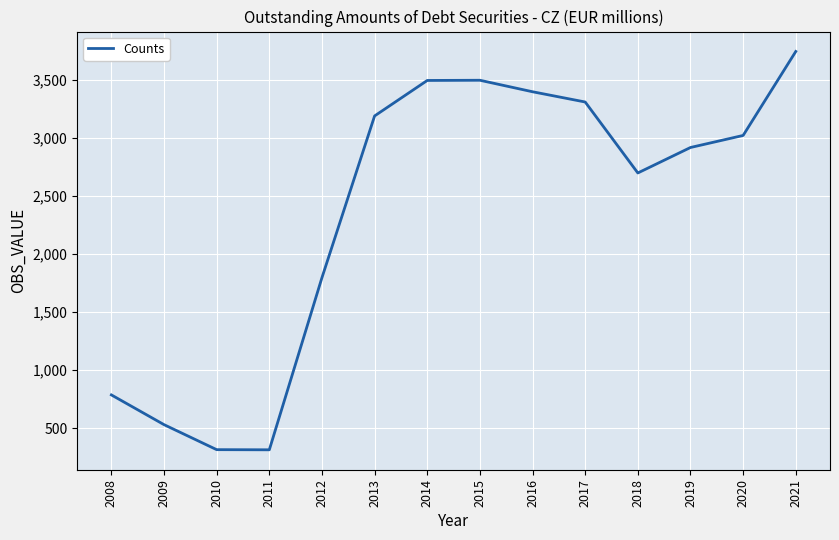

How many categories are shown in the chart?

14